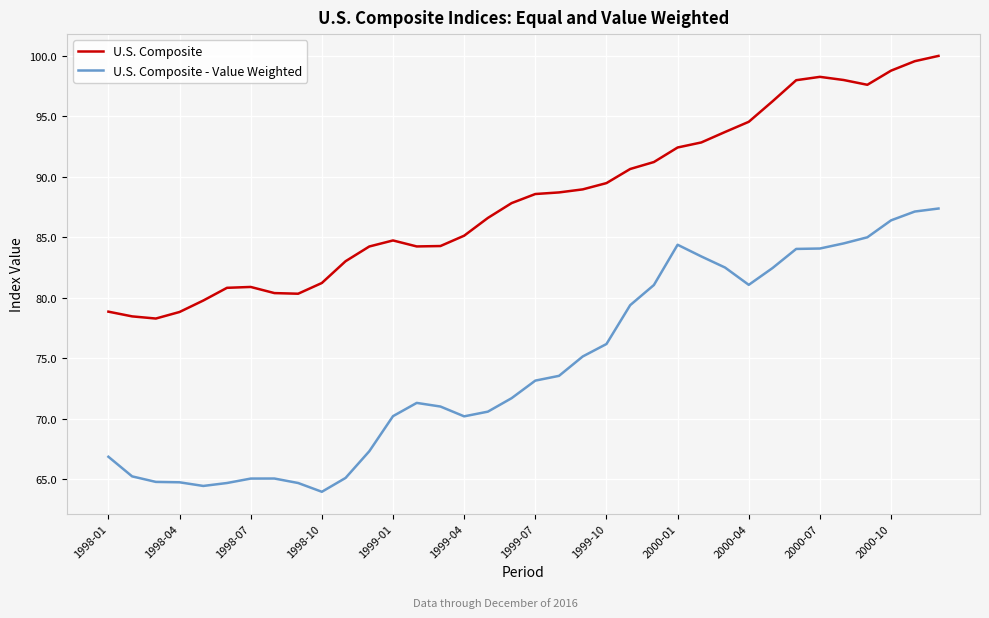

Which series has the largest total across all categories?

U.S. Composite